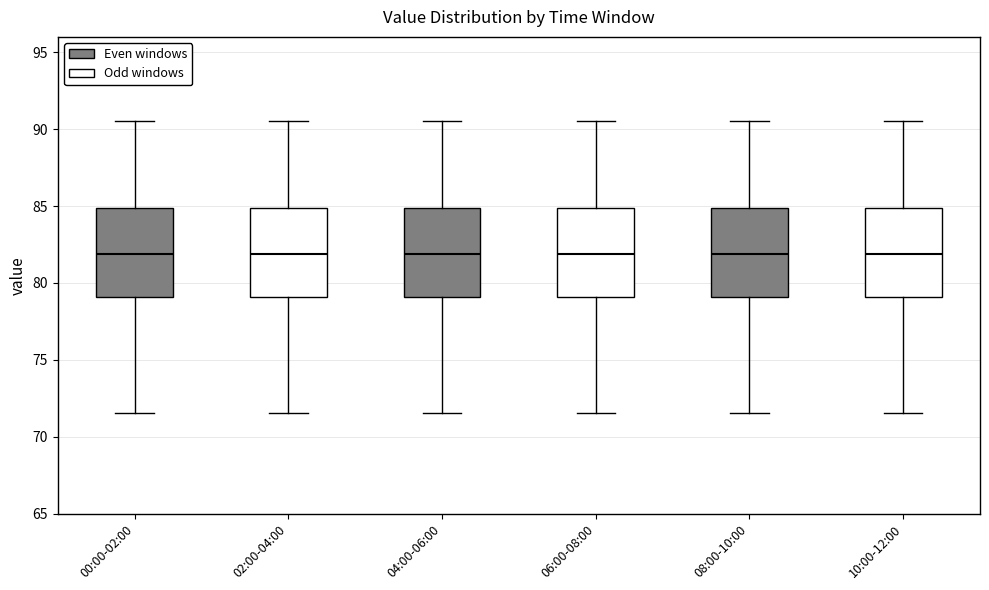

Where does the lower whisker of the box for 08:00-10:00 end on the y-axis? The values are not printed on the chart, so give them approximately, as read against the axis.

71.5